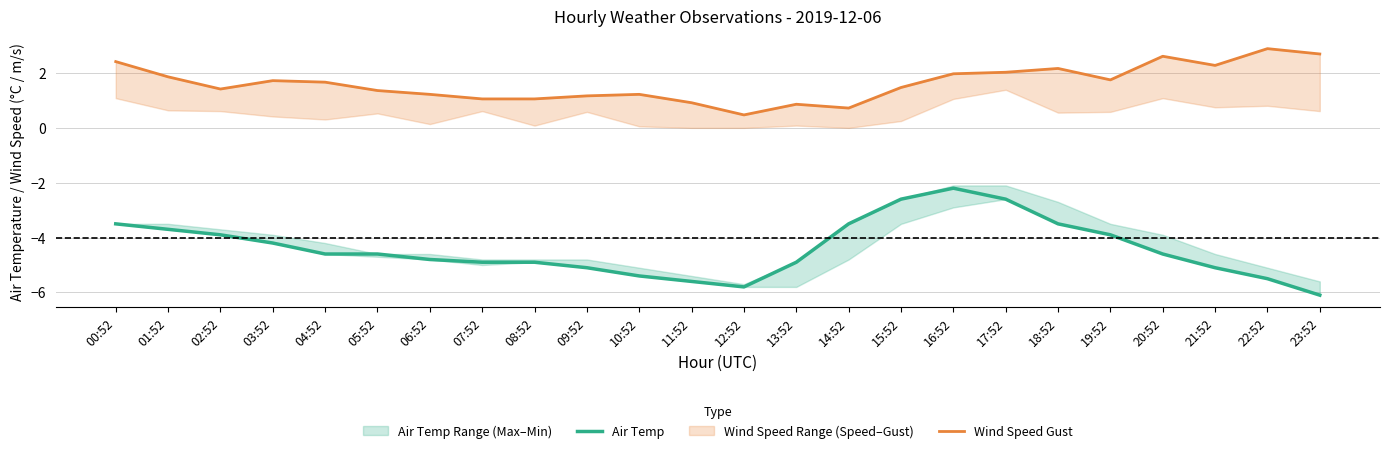

Does the chart display data point markers on the line(s)?

No